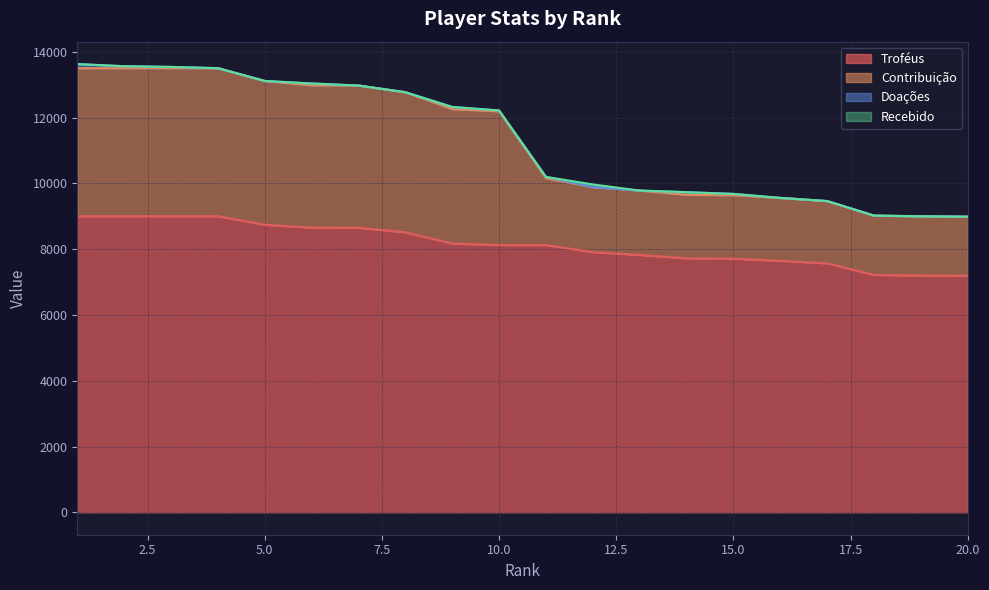

At which label does Troféus reach its minimum?

20